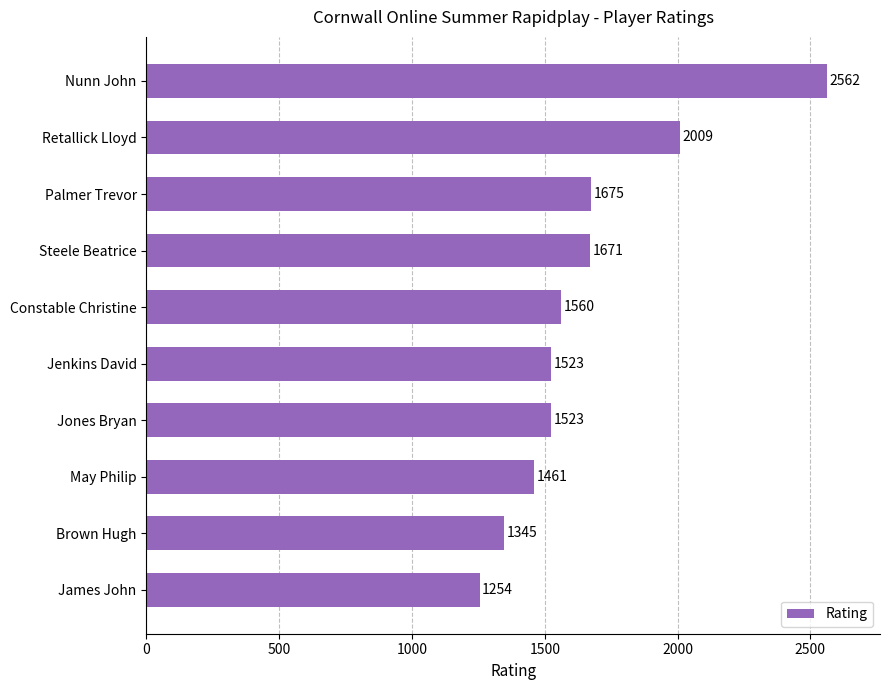

How many values are below 1560?

5